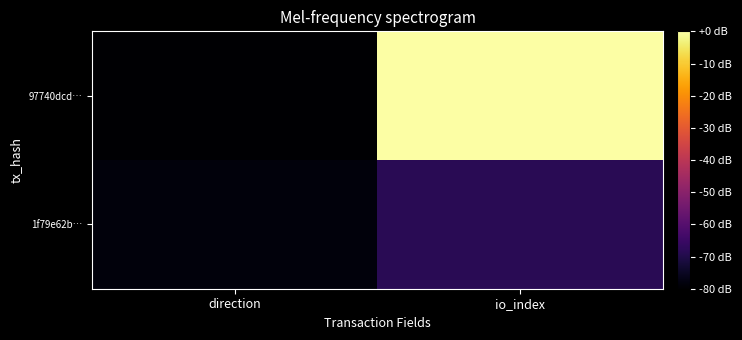

Rank the series by their average value, from lowest to highest.

1f79e62b…, 97740dcd…